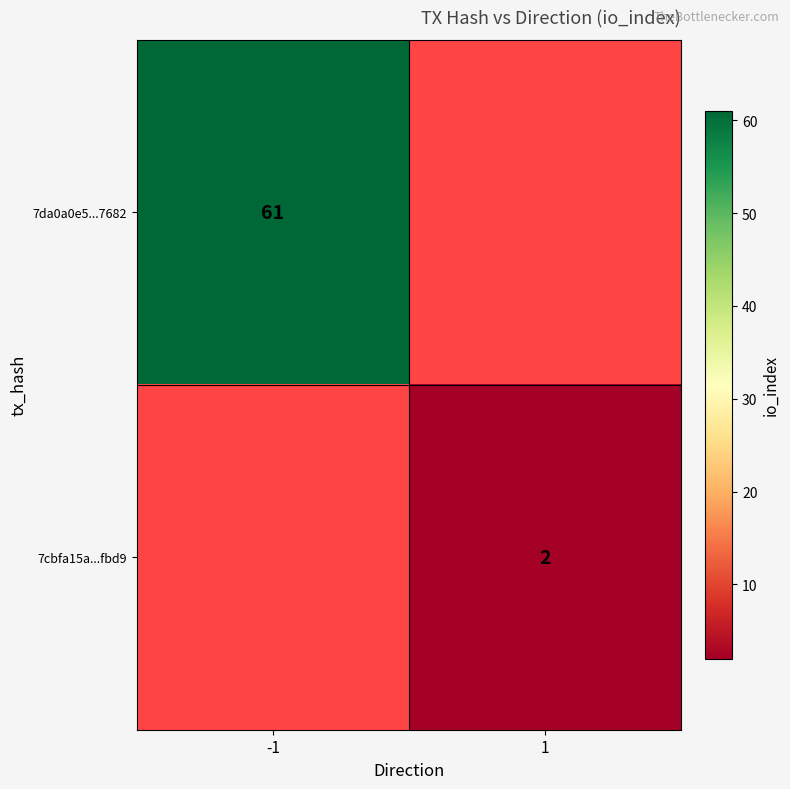

The value of 7cbfa15a...fbd9 at 1 is 3. True or false?

False